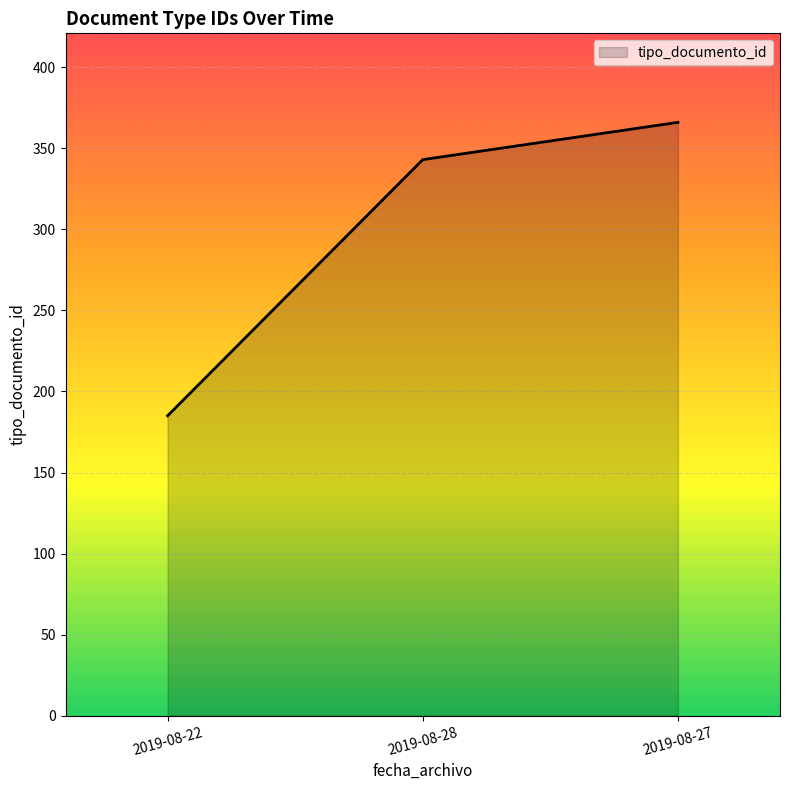

What value does the data have at 2019-08-27, to the nearest 5?

365